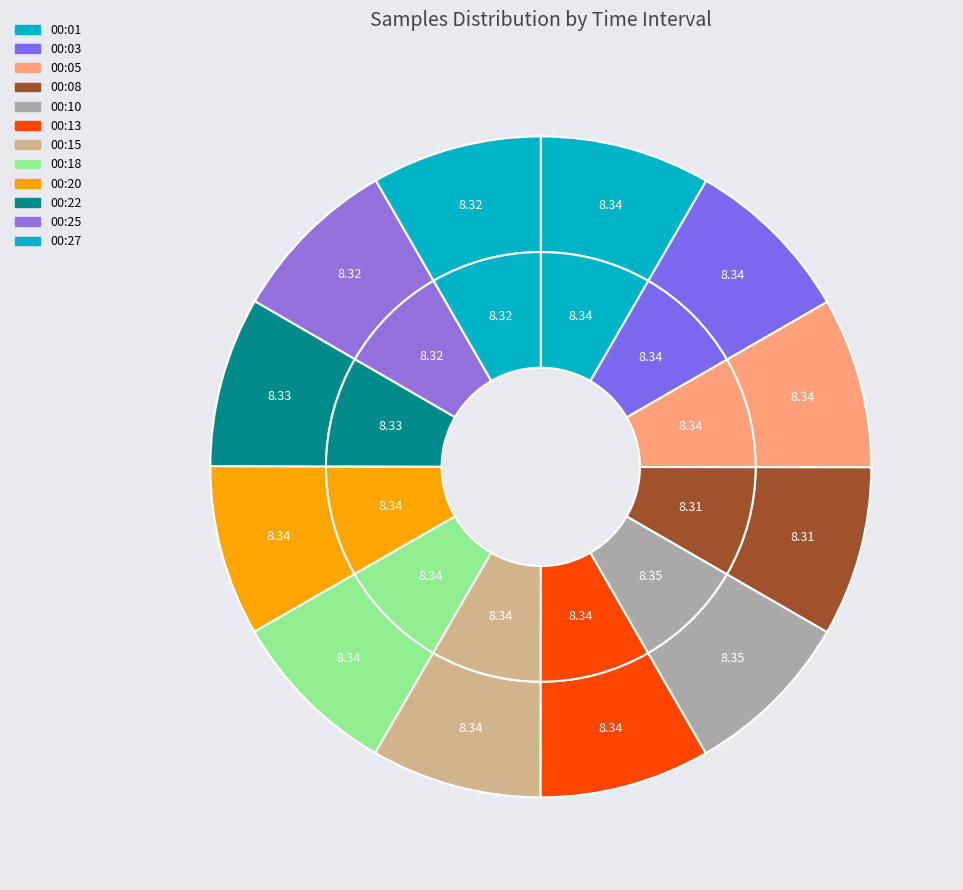

Combined, what portion of the pie is 00:03 and 00:20?

16.7%